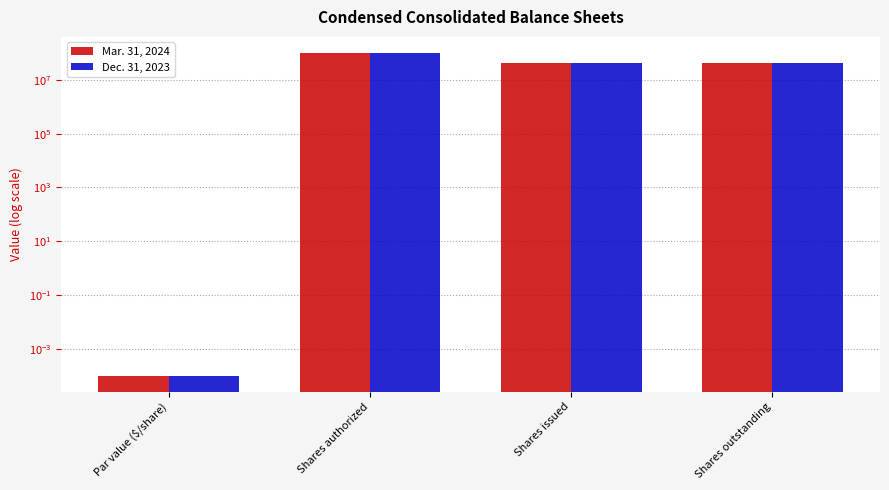

Are the bars horizontal?

No